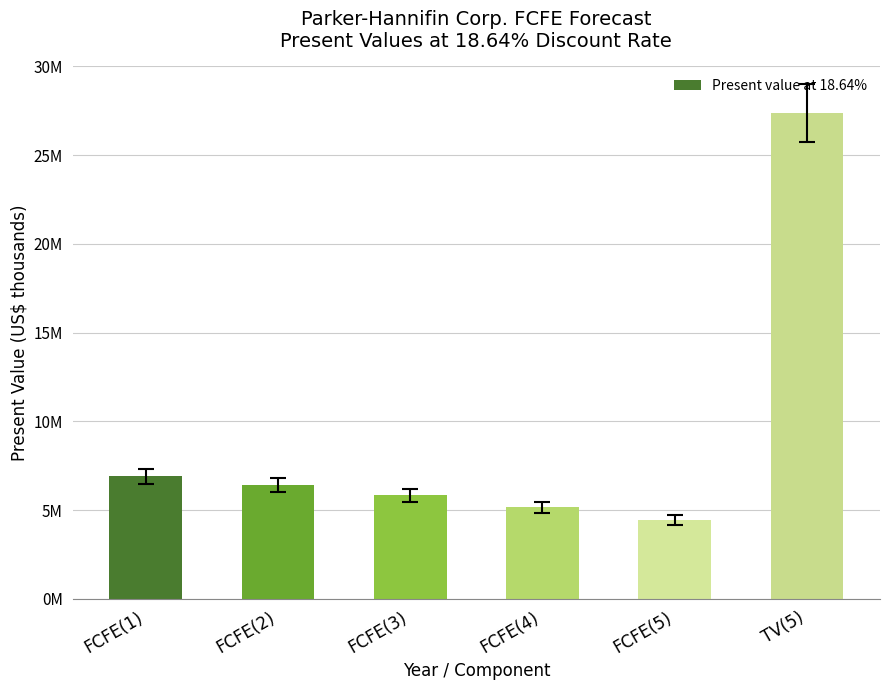

What is the difference between the maximum and minimum values?

22943928